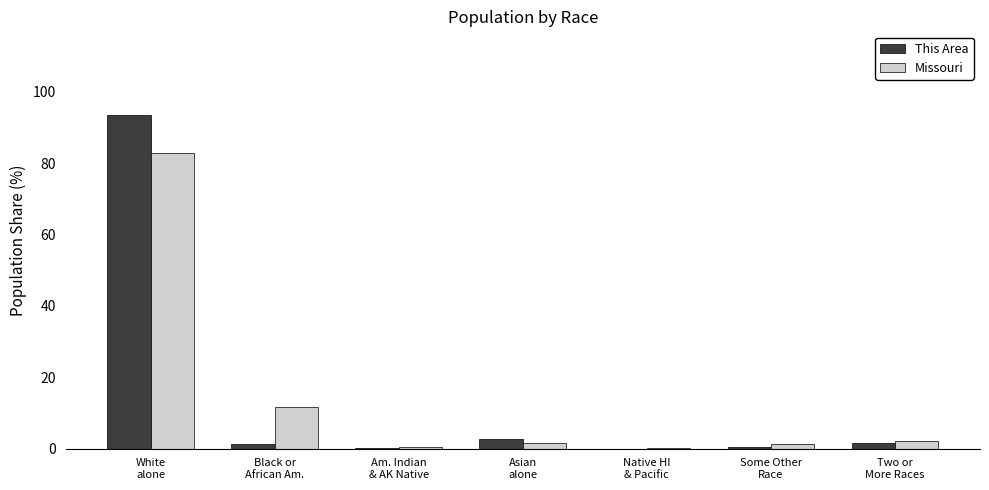

What is the sum of the Missouri values at Black or
African Am. and White
alone?

94.4